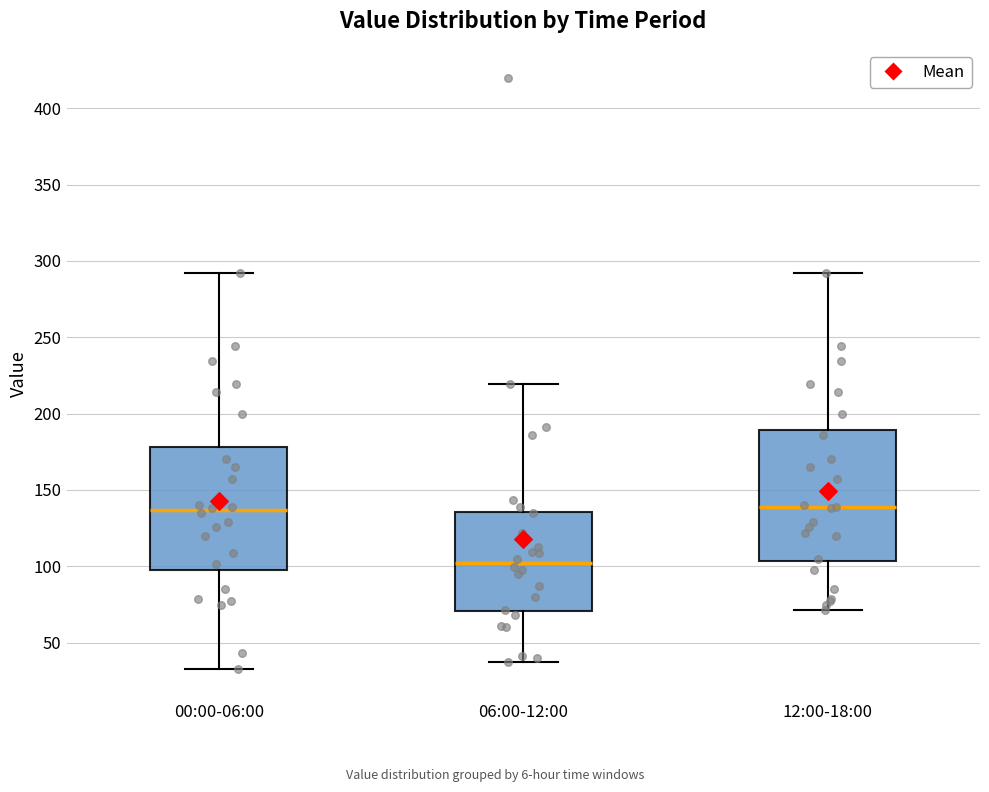

Reading left to right, read every box against the y-axis: the position of its median line, the range the box covers, and the ends of its whiskers. The values are not printed on the chart, so give them approximately, as read against the axis.

00:00-06:00: median 135, box 100 to 180, whiskers 35 to 290
06:00-12:00: median 100, box 70 to 135, whiskers 40 to 220
12:00-18:00: median 140, box 105 to 190, whiskers 70 to 290